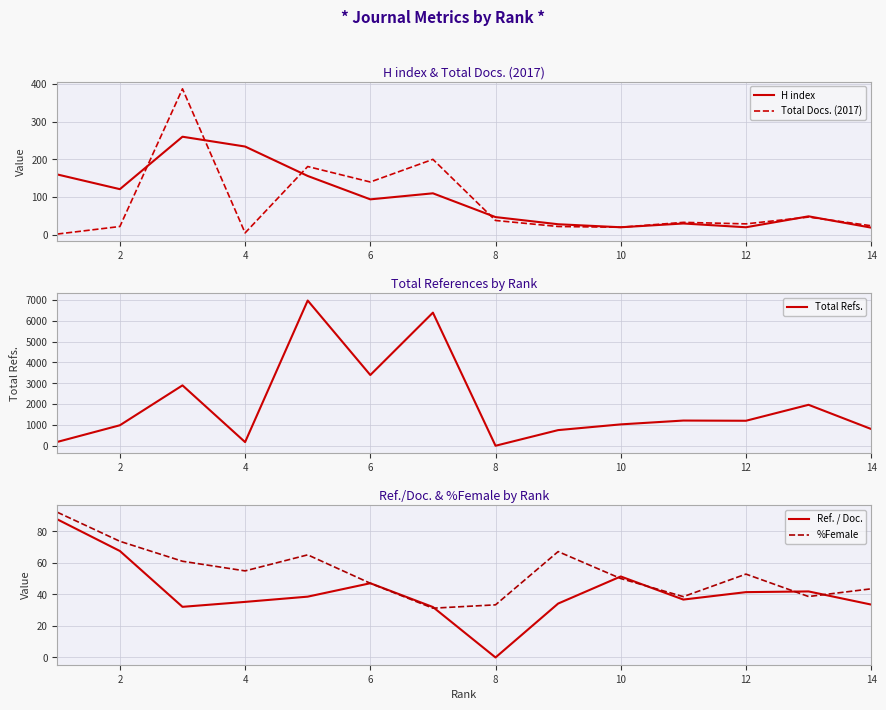

True or false: H index has a value of 19 at 14.

True